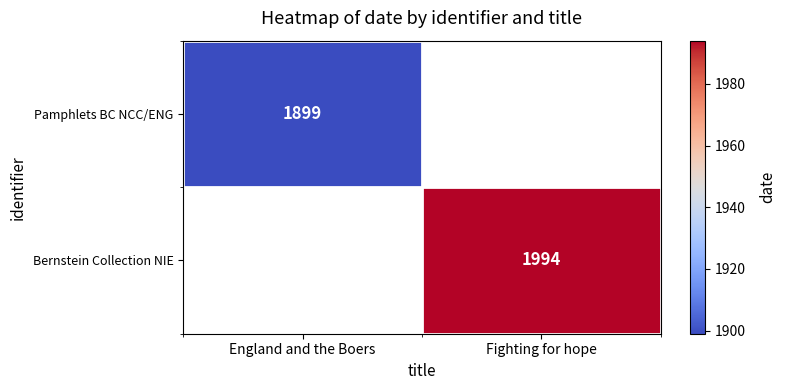

Is the value of Bernstein Collection NIE at Fighting for hope greater than the value of Pamphlets BC NCC/ENG at England and the Boers?

Yes